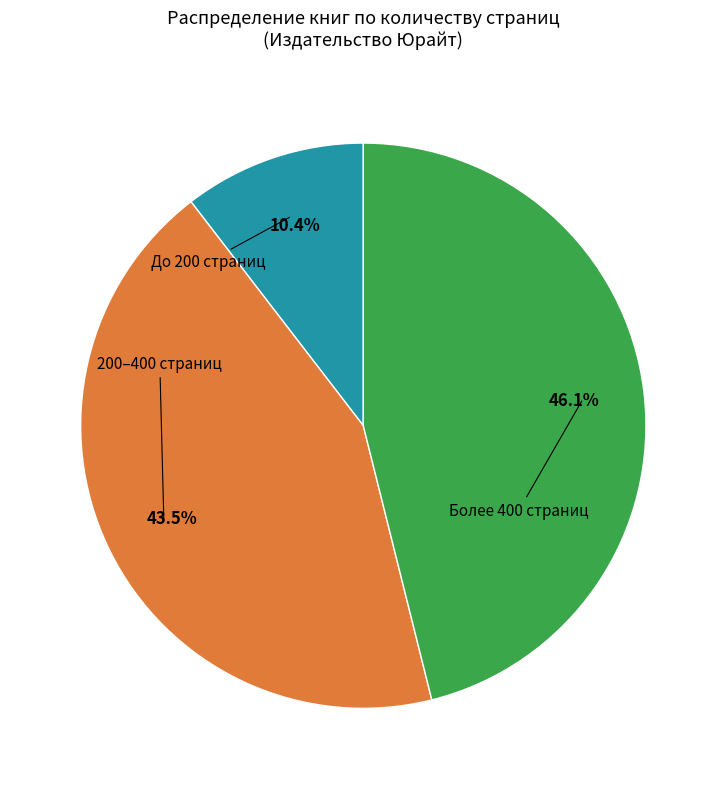

Is there any slice that represents more than half of the pie?

No